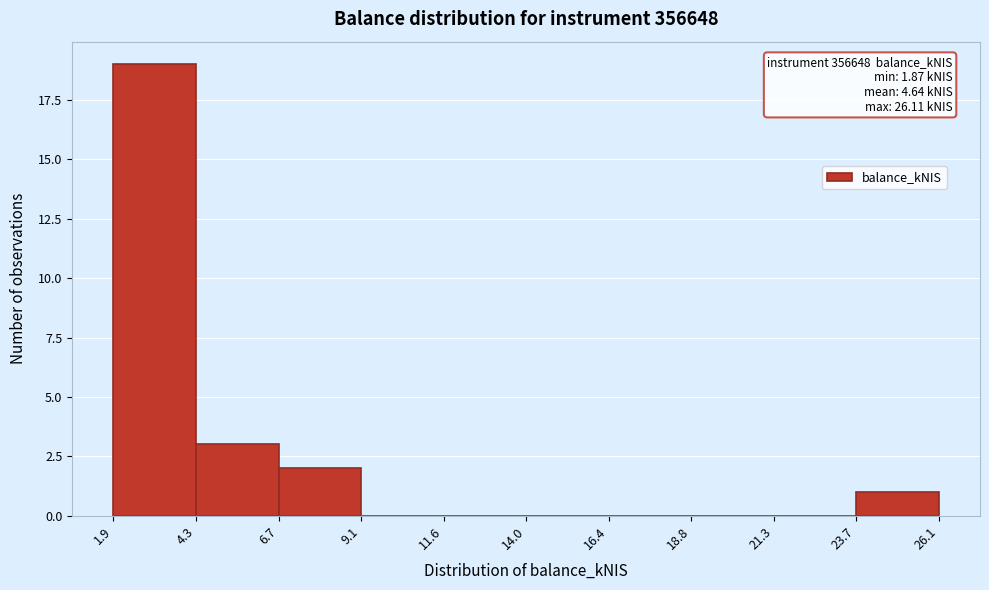

Over which range of the x-axis is the bar tallest?

1.9 to 4.3